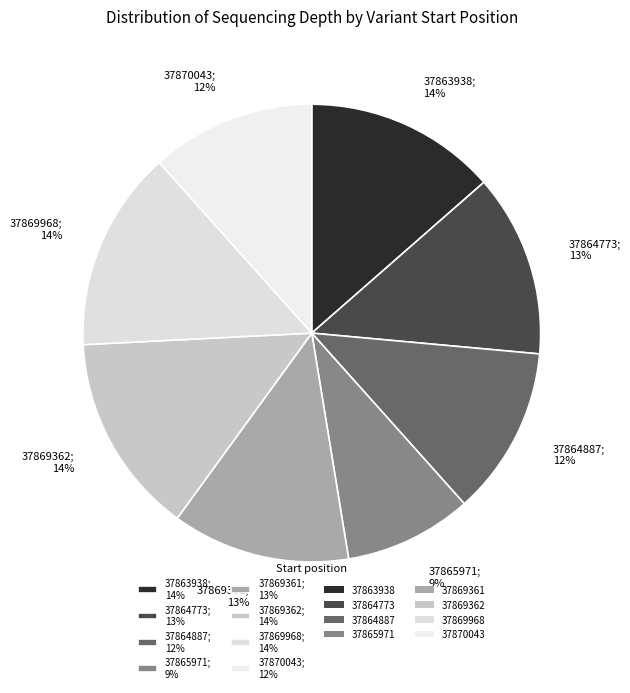

To the nearest percent, what is the difference between the largest and smallest slice percentages?

5%